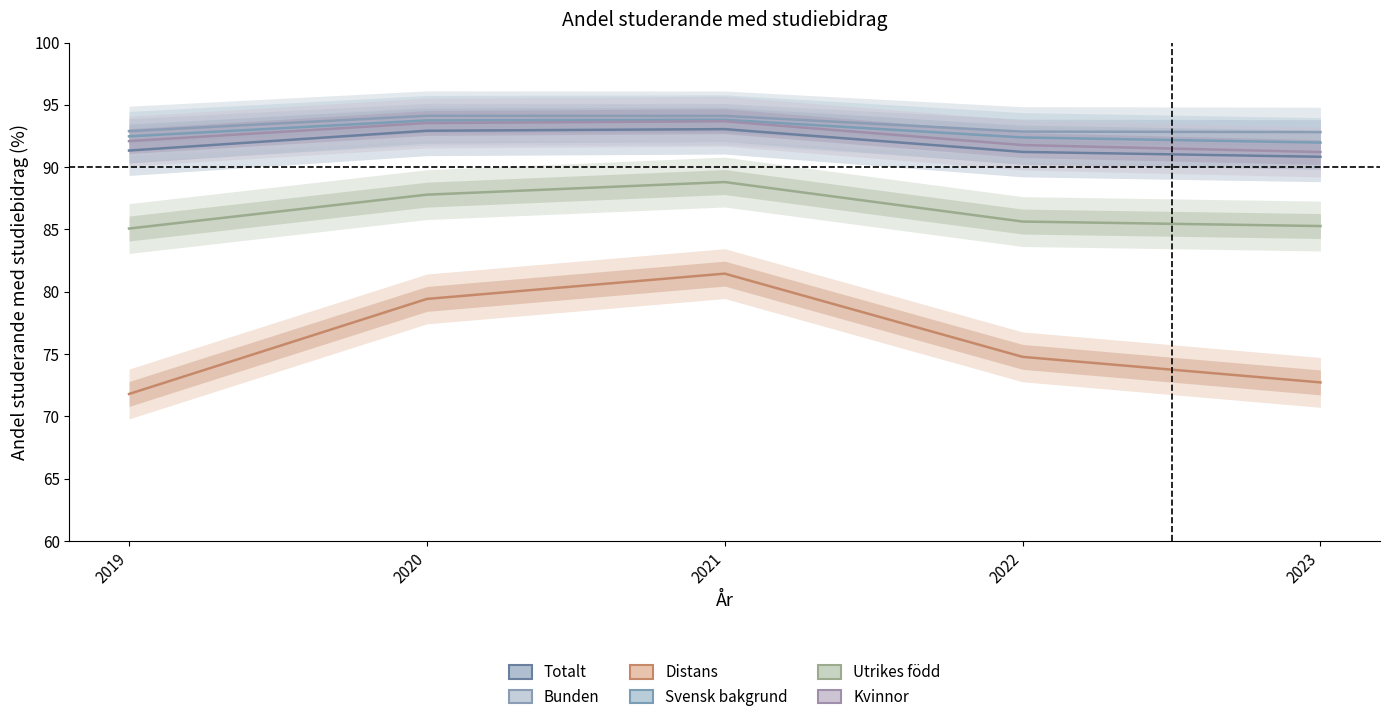

What value does the Bunden series have at 2023?

92.8